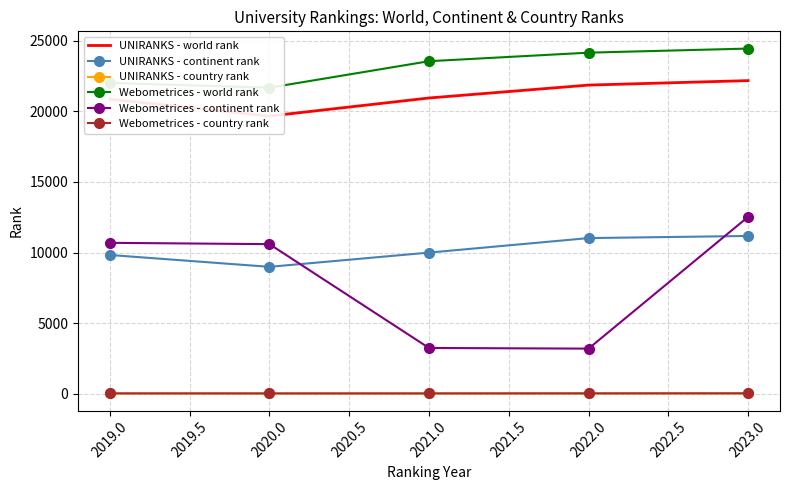

How many lines are shown in the chart?

6